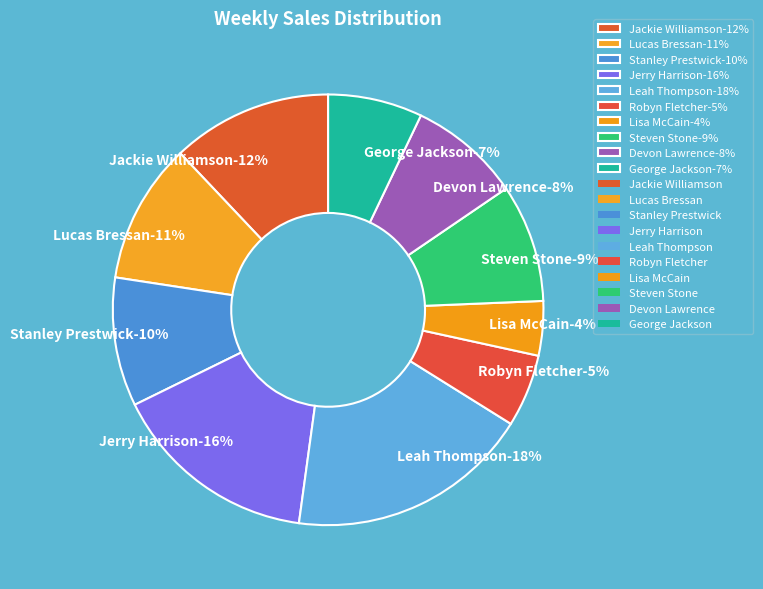

The Stanley Prestwick slice represents 10% of the pie. True or false?

True